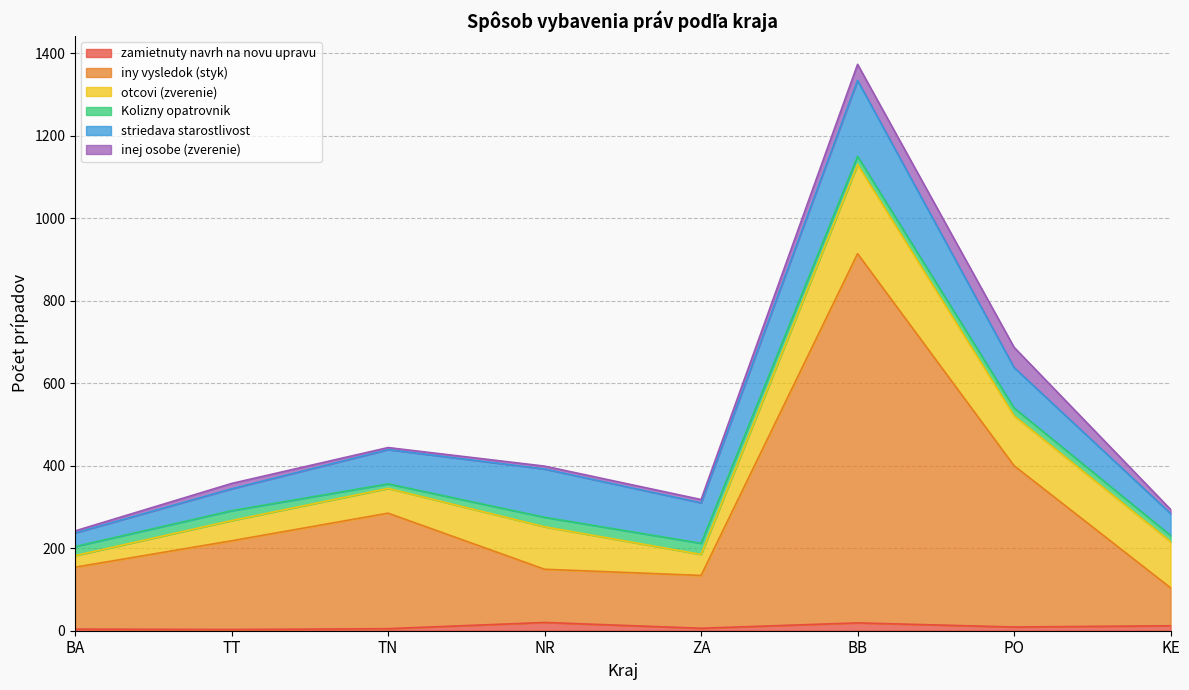

True or false: Kolizny opatrovnik has a value of 20 at BB.

True